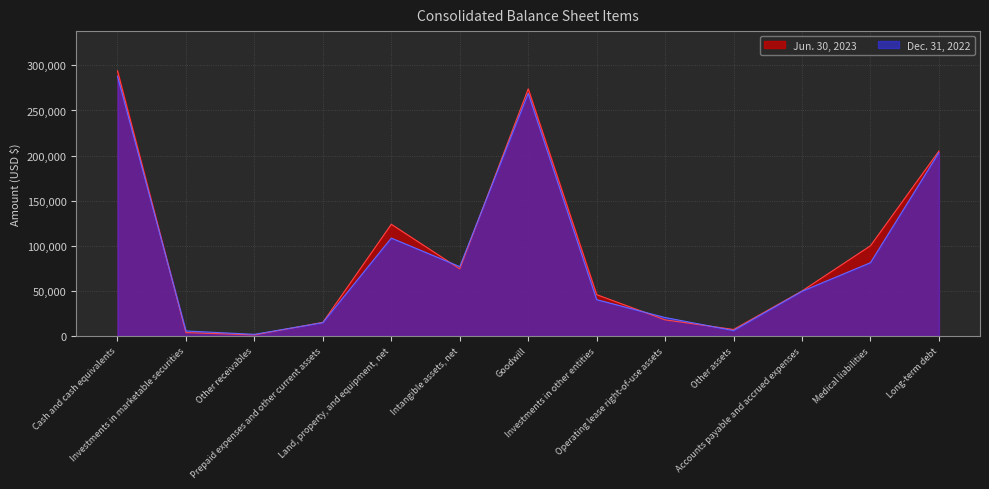

How many lines are shown in the chart?

2